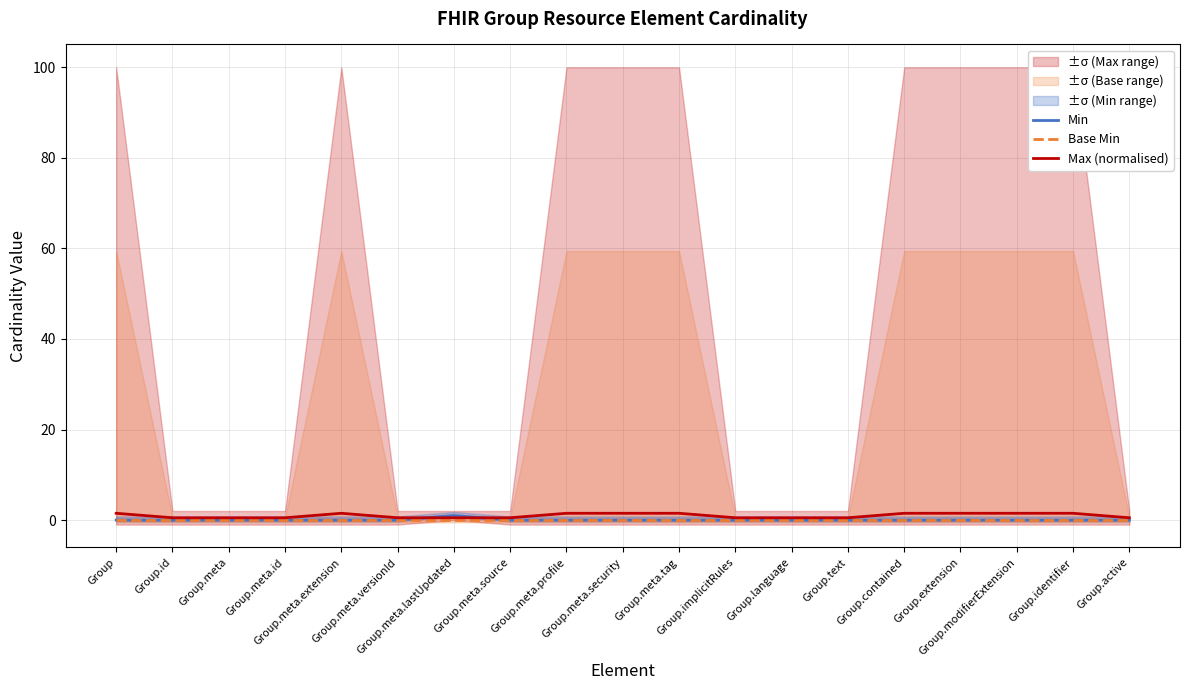

True or false: Base Min has more than 1 points higher than both neighbors.

False